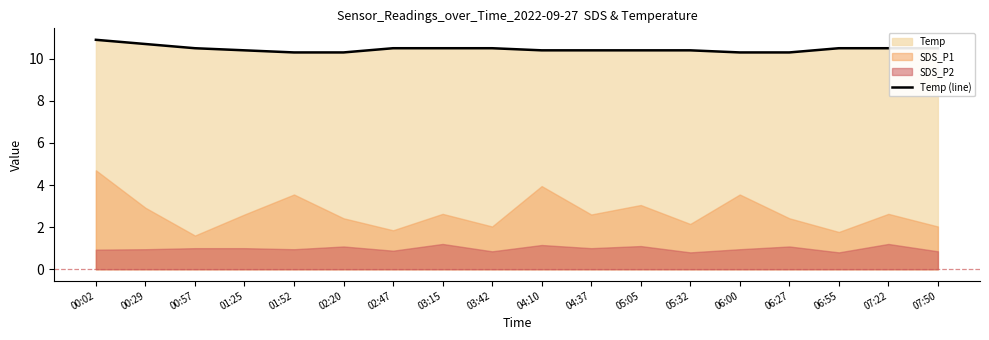

Reading left to right, transcribe all the data shown in this chart.

00:02=10.9	00:29=10.7	00:57=10.5	01:25=10.4	01:52=10.3	02:20=10.3	02:47=10.5	03:15=10.5	03:42=10.5	04:10=10.4	04:37=10.4	05:05=10.4	05:32=10.4	06:00=10.3	06:27=10.3	06:55=10.5	07:22=10.5	07:50=10.5